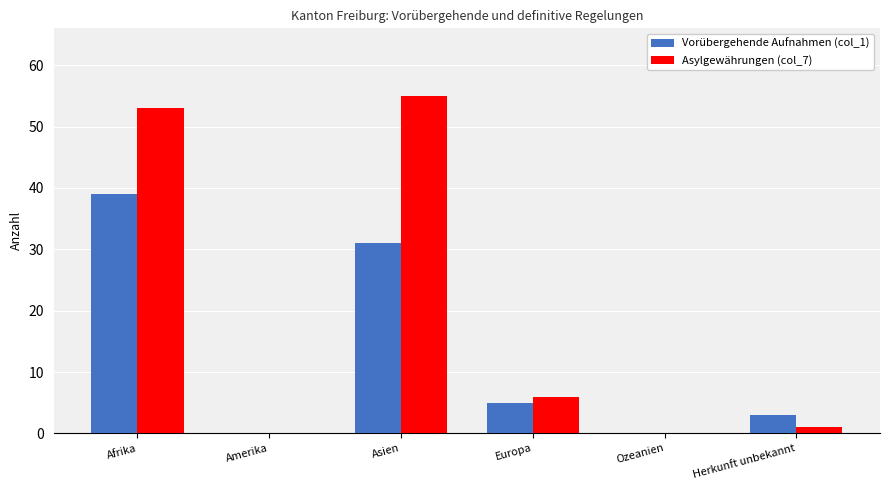

What is the sum of all Vorübergehende Aufnahmen (col_1) values?

78